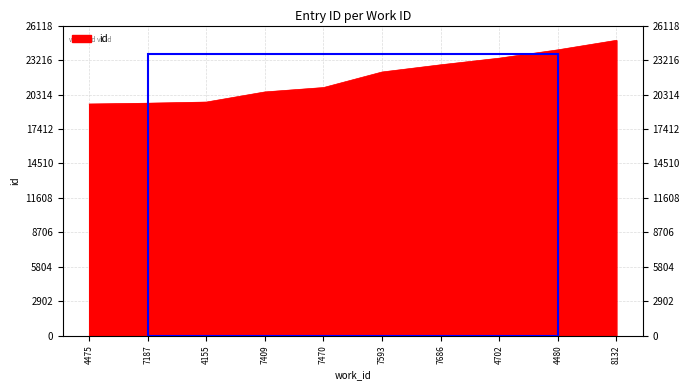

What is the change in value from 4475 to 8132?

+5361